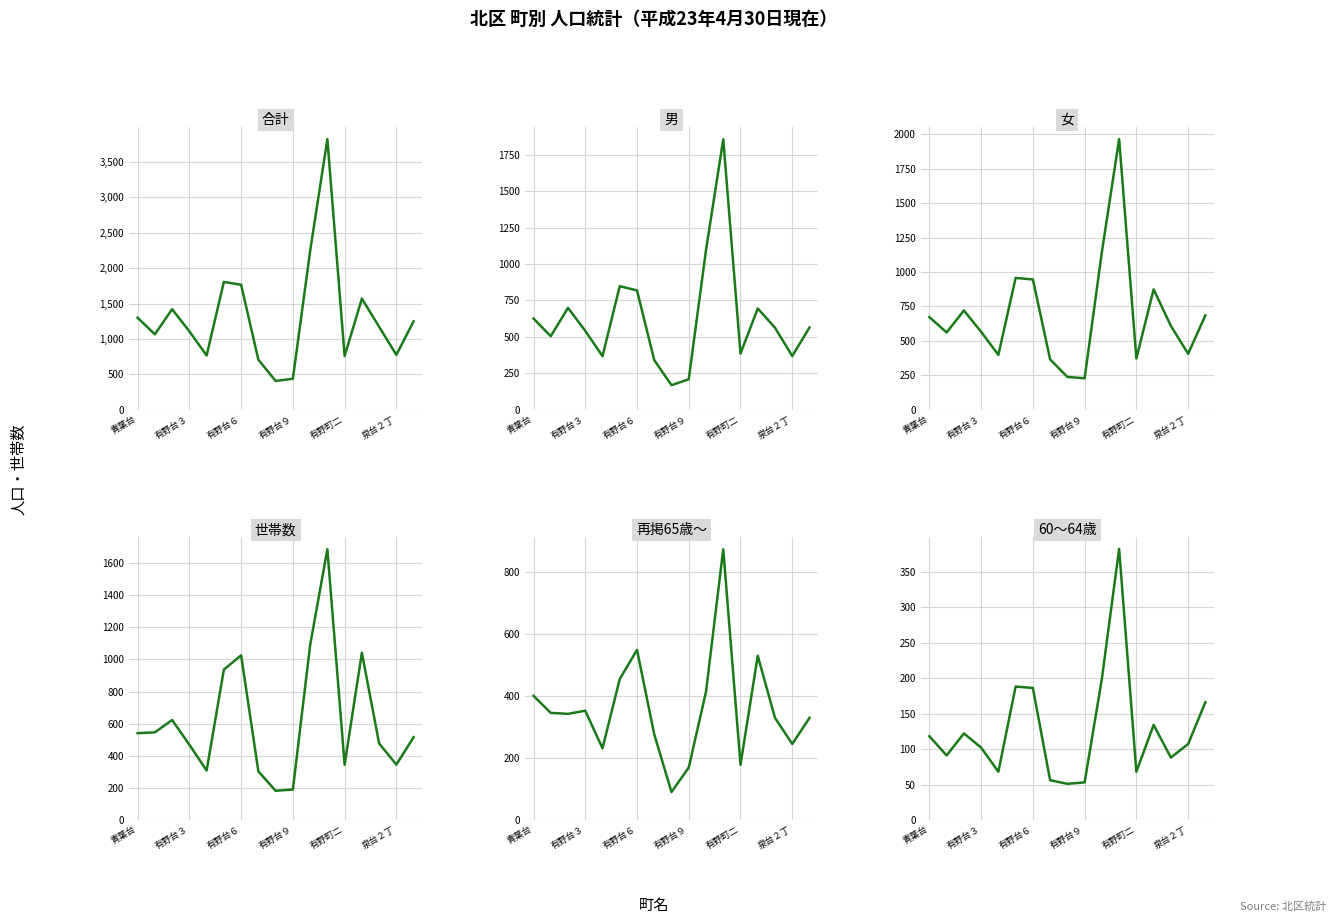

Where does the 合計 series first go above 1172?

青葉台